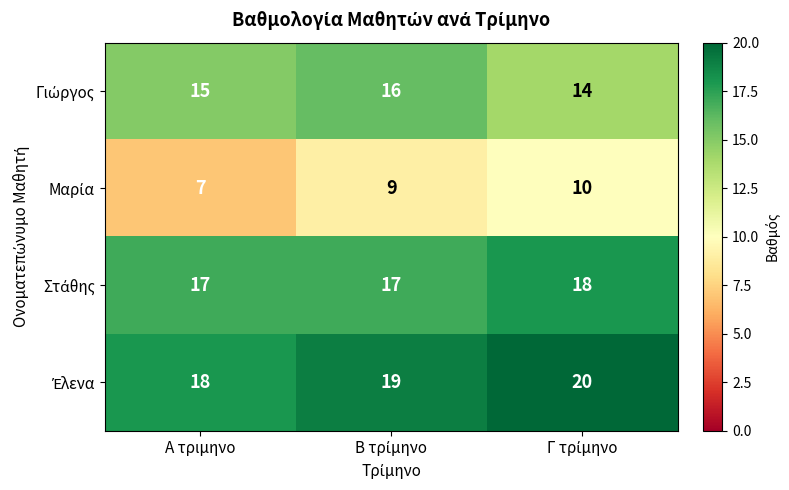

What is the difference between the highest and lowest values at Α τριμηνο?

11